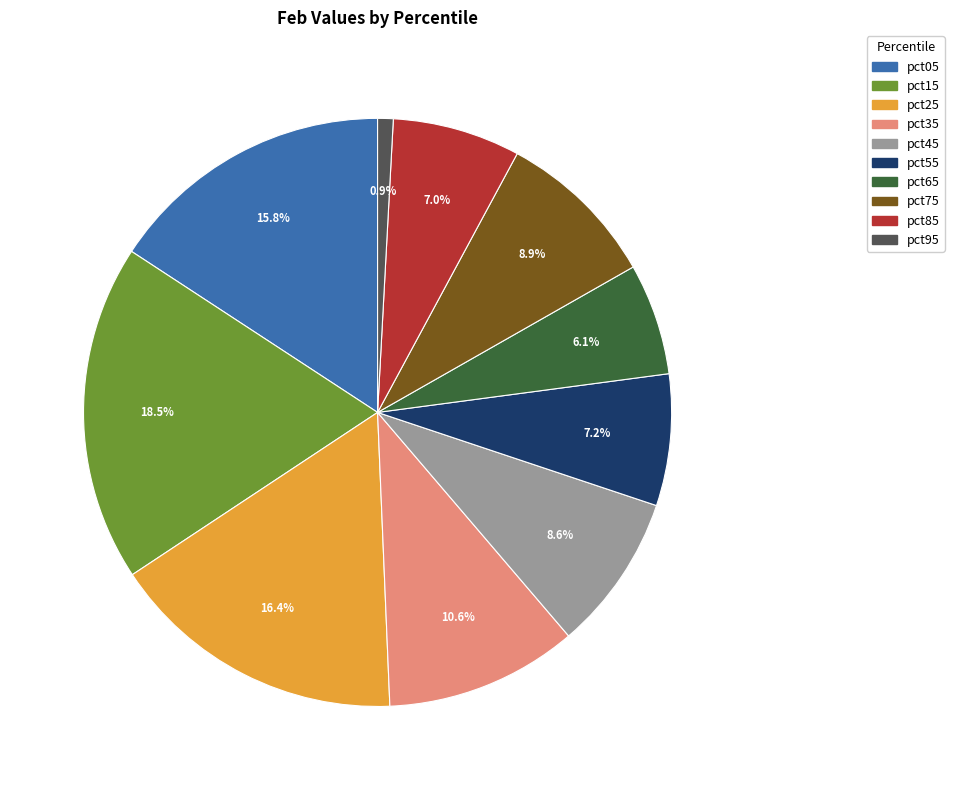

The pct75 slice represents 9% of the pie. True or false?

True